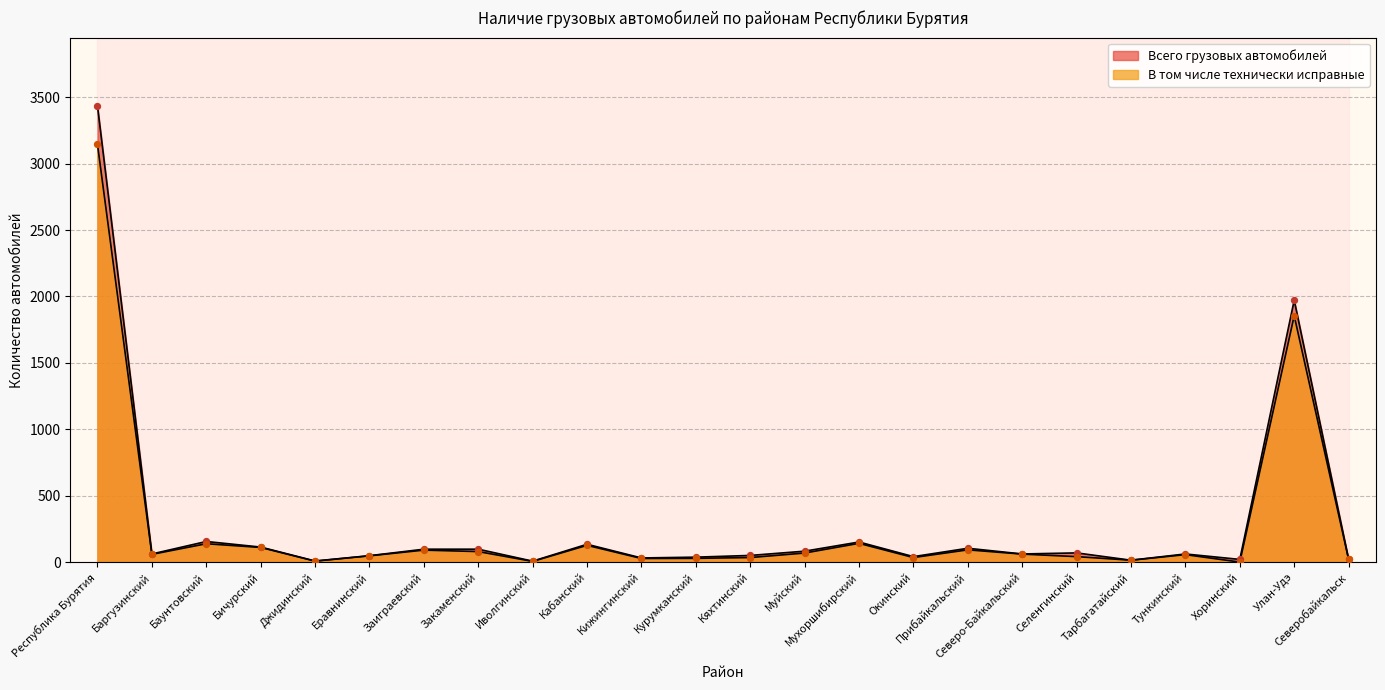

Which series has the largest total across all categories?

Всего грузовых автомобилей